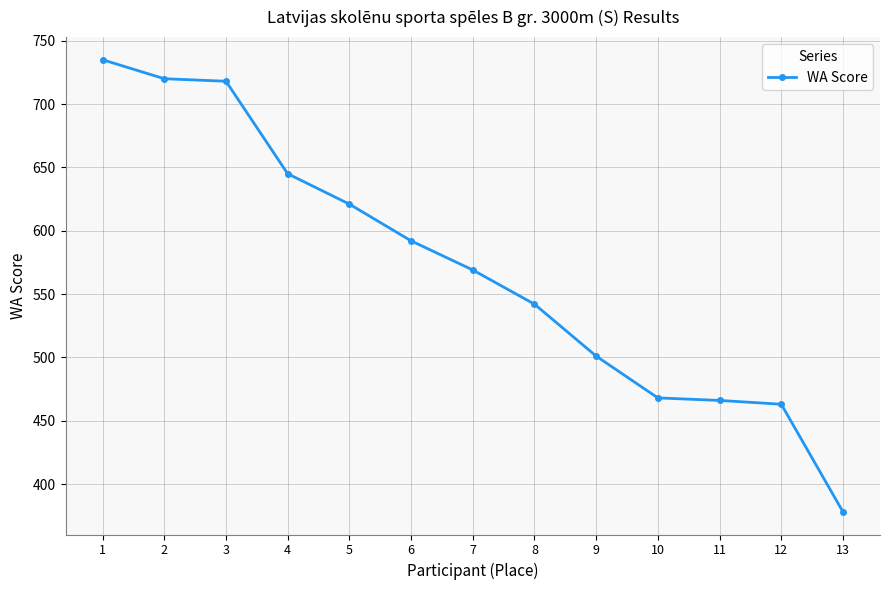

What is the difference between the maximum and minimum values?

357